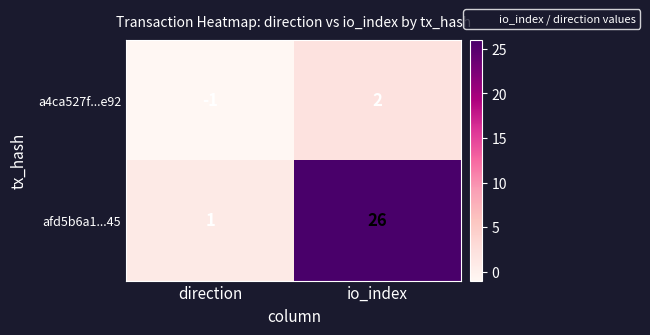

What is the greatest value displayed?

26